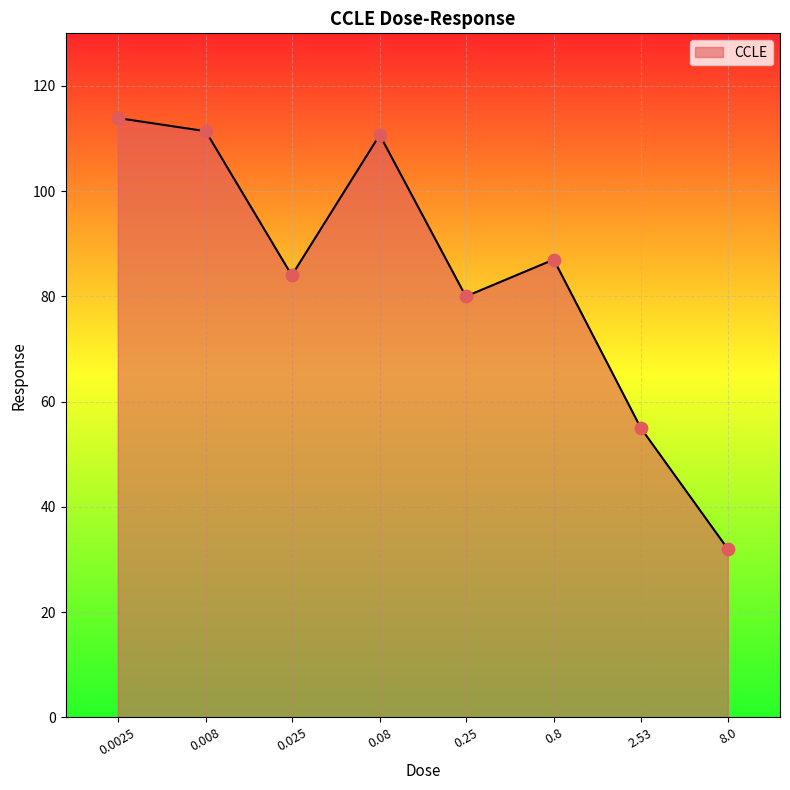

What is the change in value from 0.25 to 0.8?

+7.0